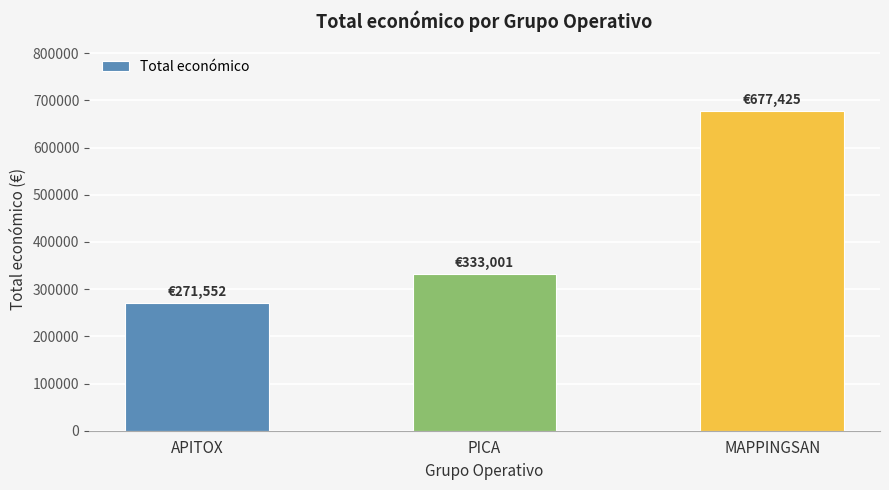

The chart shows a value of 83588 at PICA. True or false?

False